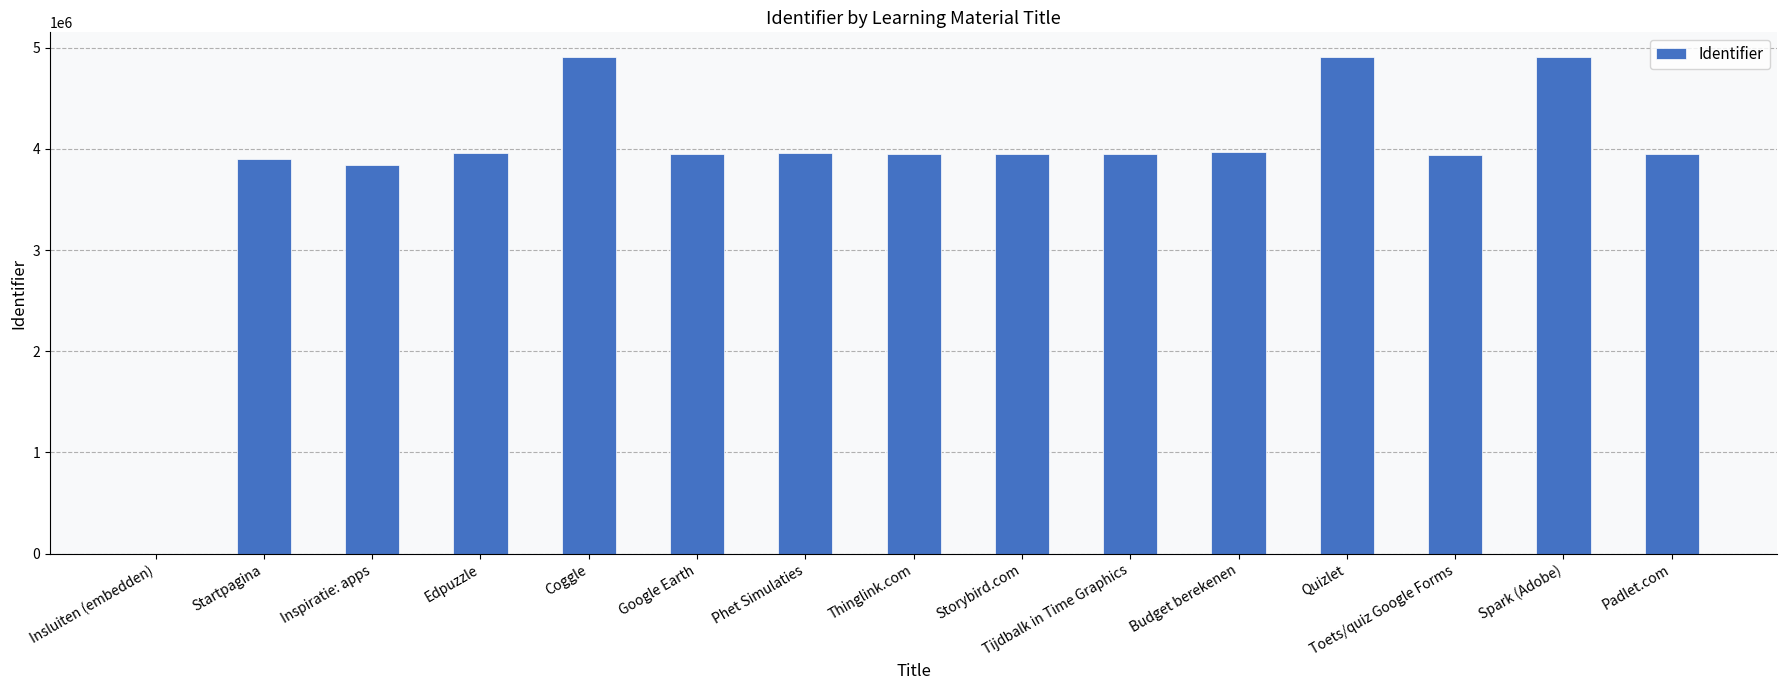

Which has a higher value, Spark (Adobe) or Padlet.com?

Spark (Adobe)